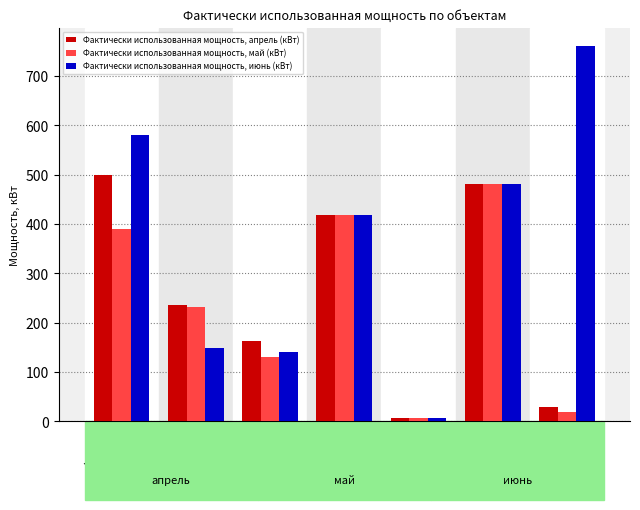

Which series has the widest spread of values?

Фактически использованная мощность, июнь (кВт)